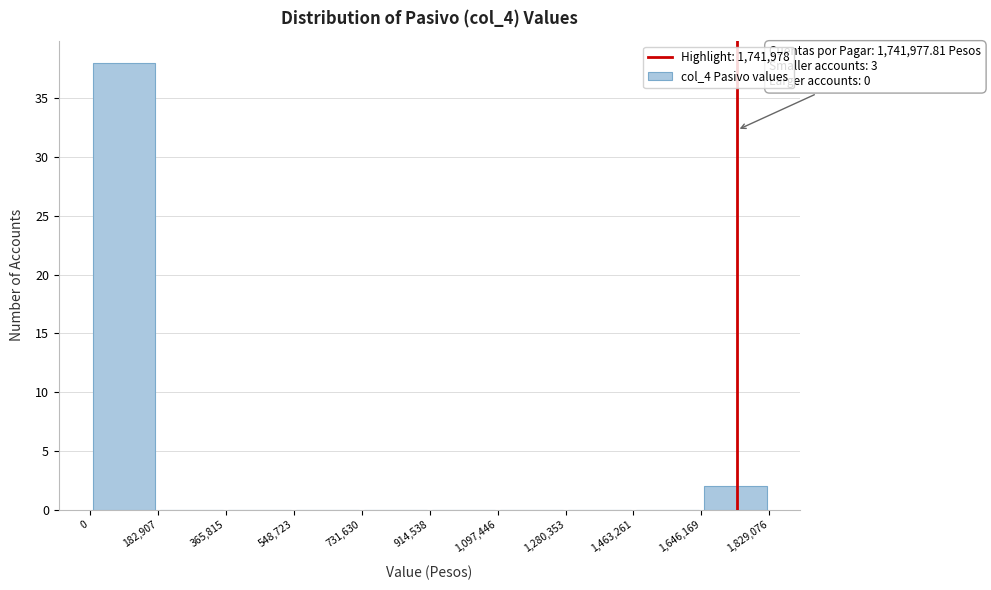

Over which range of the x-axis is the bar tallest?

0 to 182,907